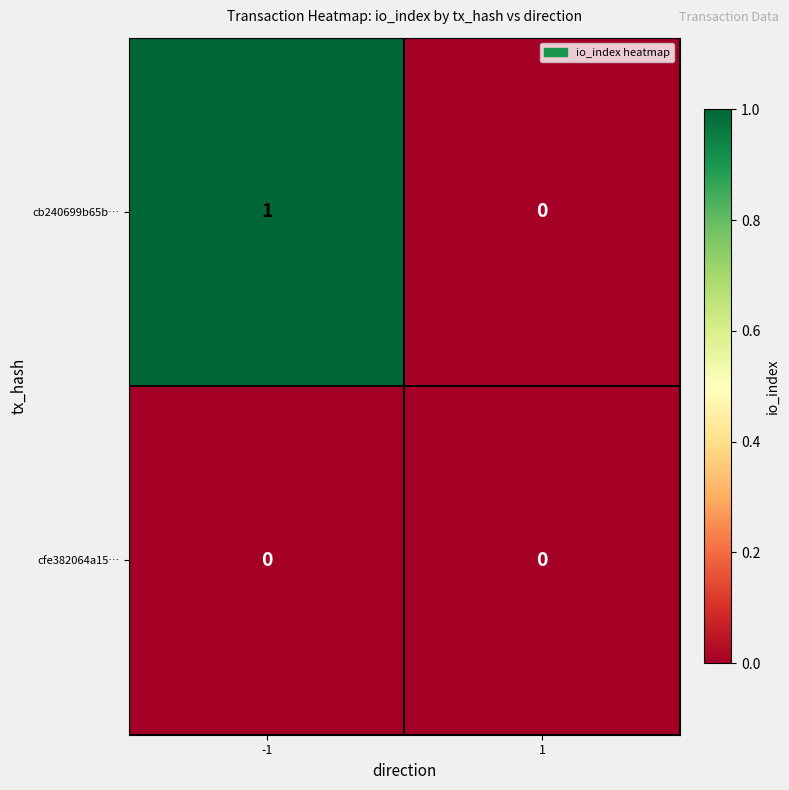

Which series has the largest total across all categories?

cb240699b65b…